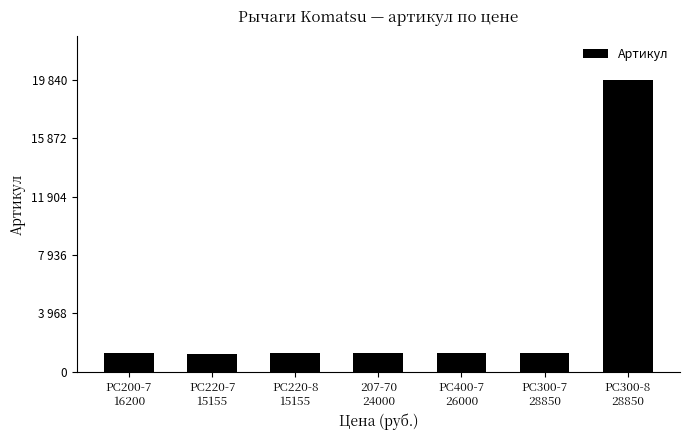

What position from the left is PC300-8
28850?

7